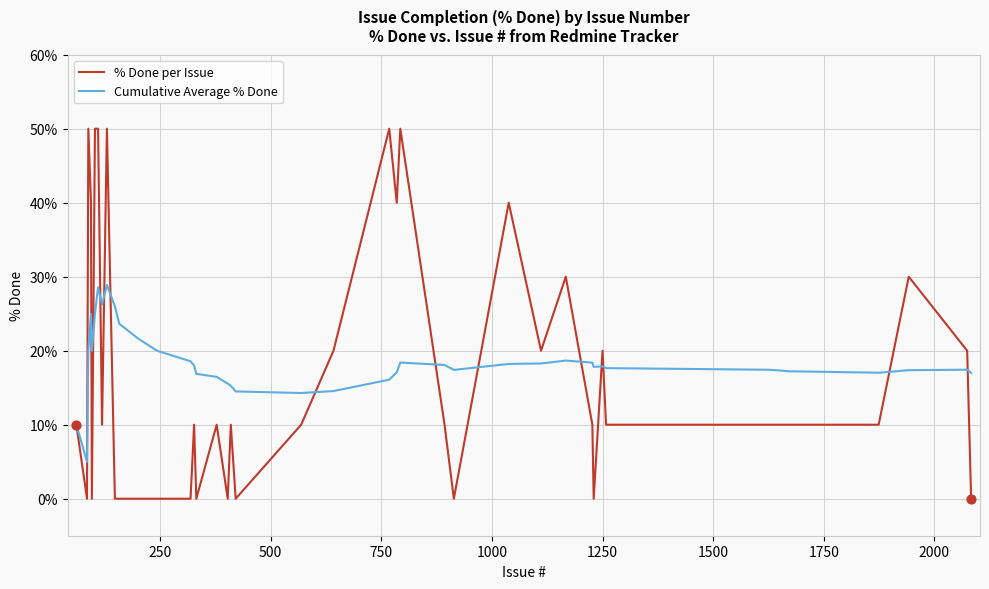

Which series has the largest total across all categories?

Cumulative Average % Done